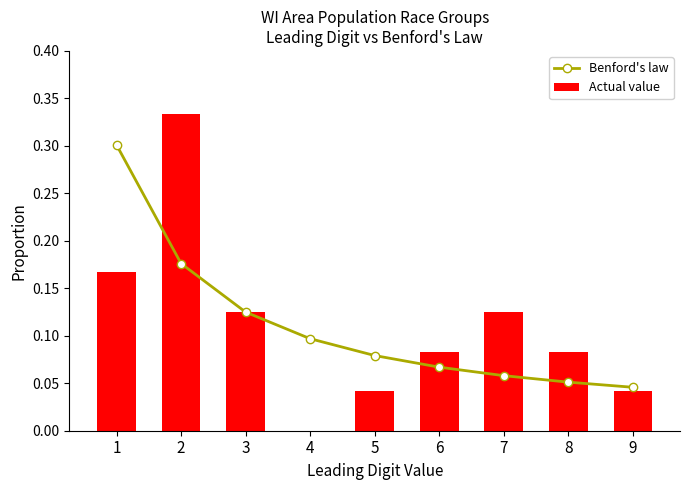

At which category is the sum across all series the highest?

2